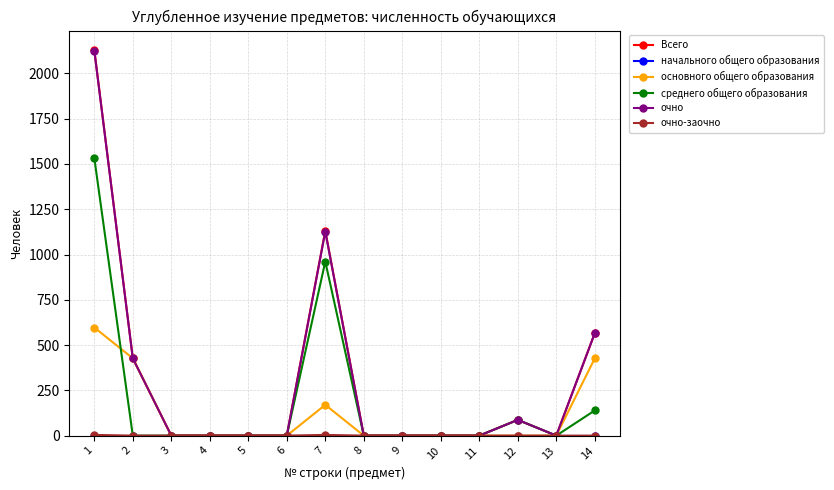

What is the sum of all основного общего образования values?

1621